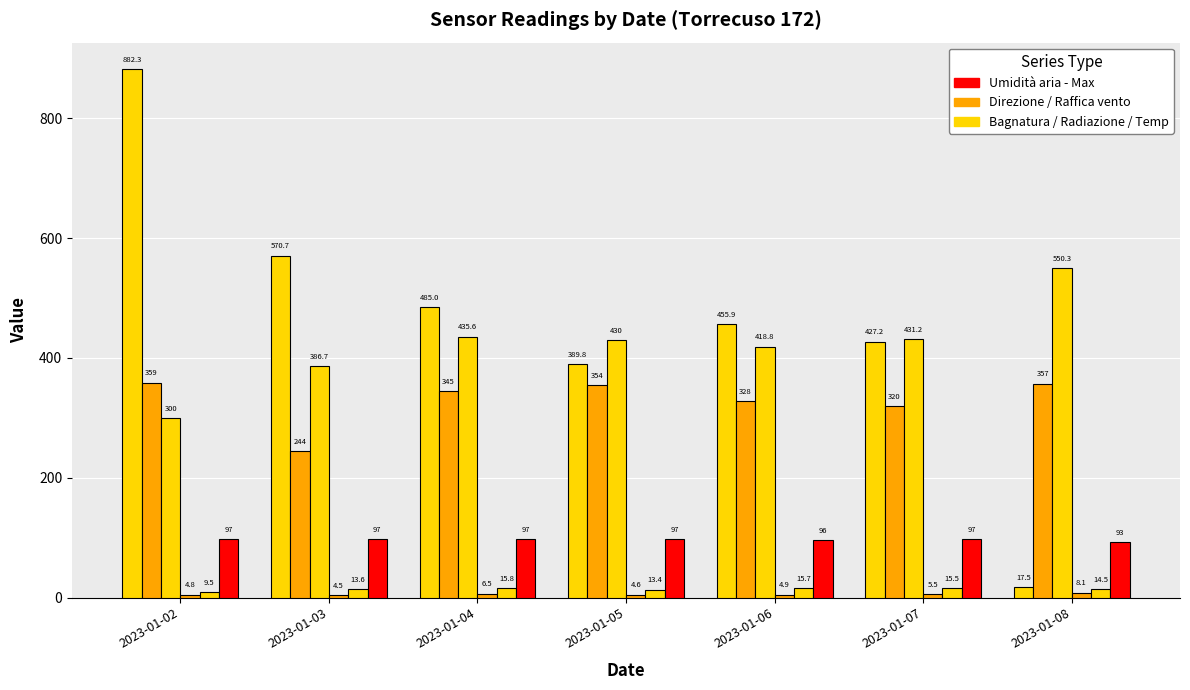

How many series are shown in this chart?

6